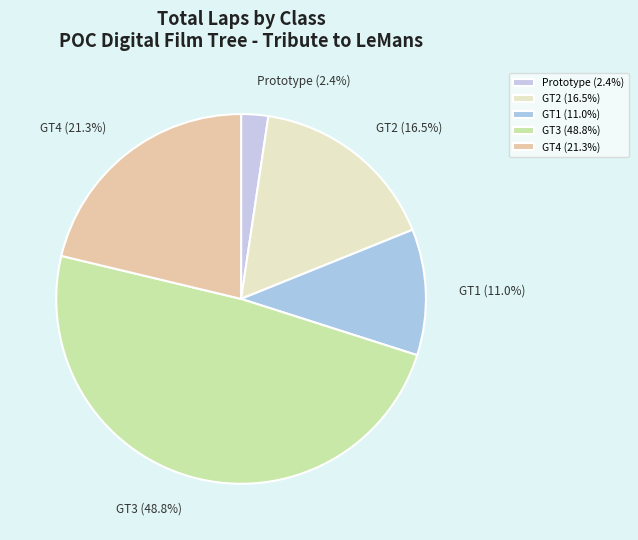

Which has a higher value, GT4 or GT1?

GT4